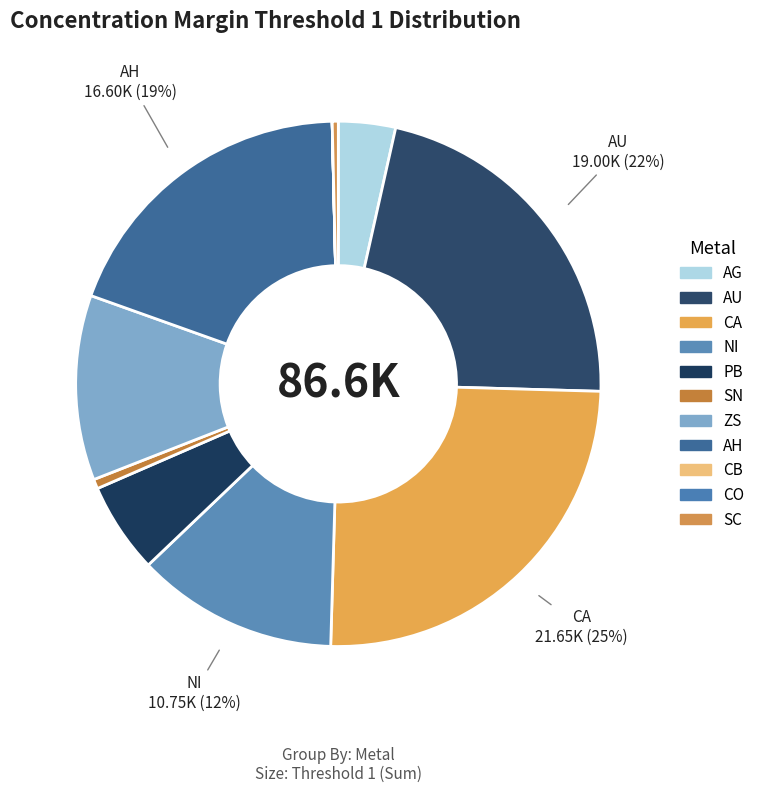

True or false: AH accounts for 29% of the total.

False